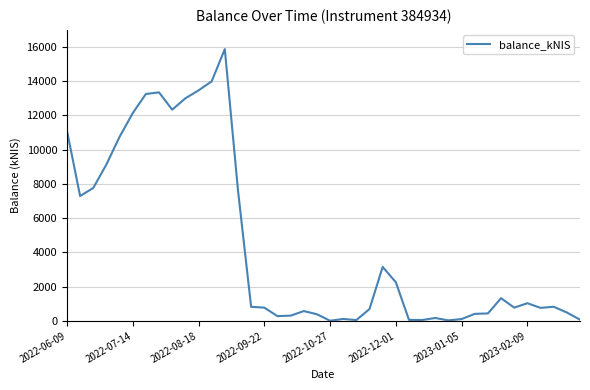

What is the difference between the maximum and minimum values?

15870.3